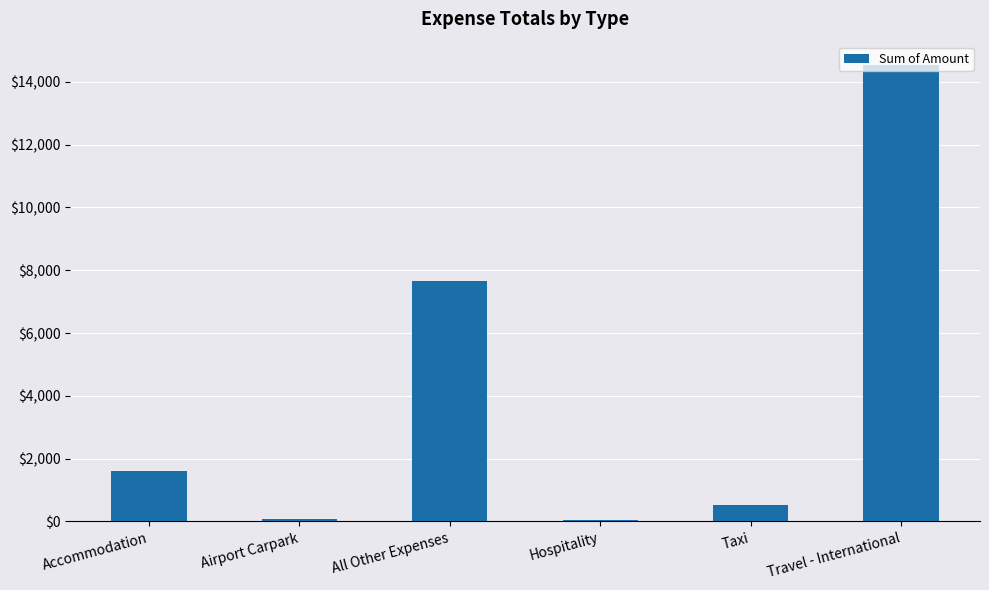

True or false: the data shows 12792.4 at All Other Expenses.

False